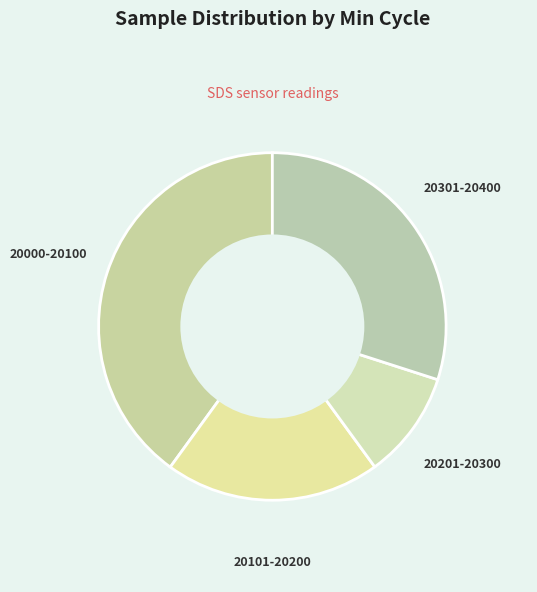

Between 20201-20300 and 20101-20200, which is larger?

20101-20200